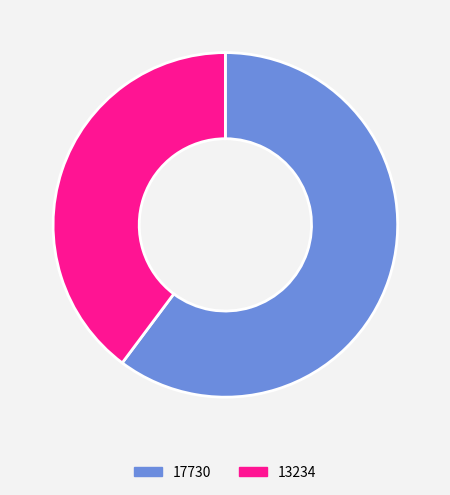

How many segments does this pie chart have?

2